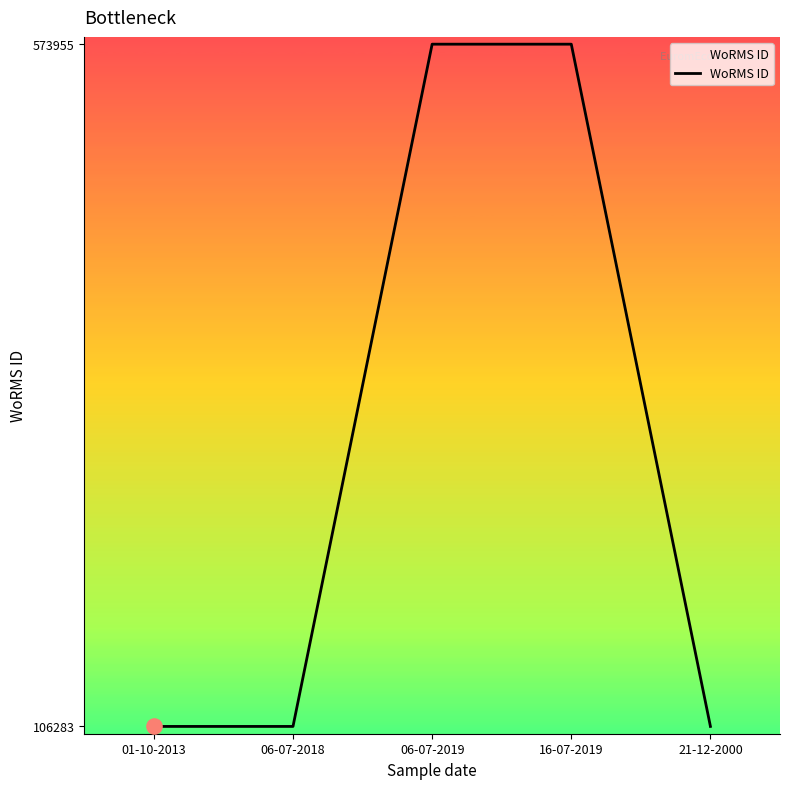

What is the change in value from 16-07-2019 to 21-12-2000?

-467672